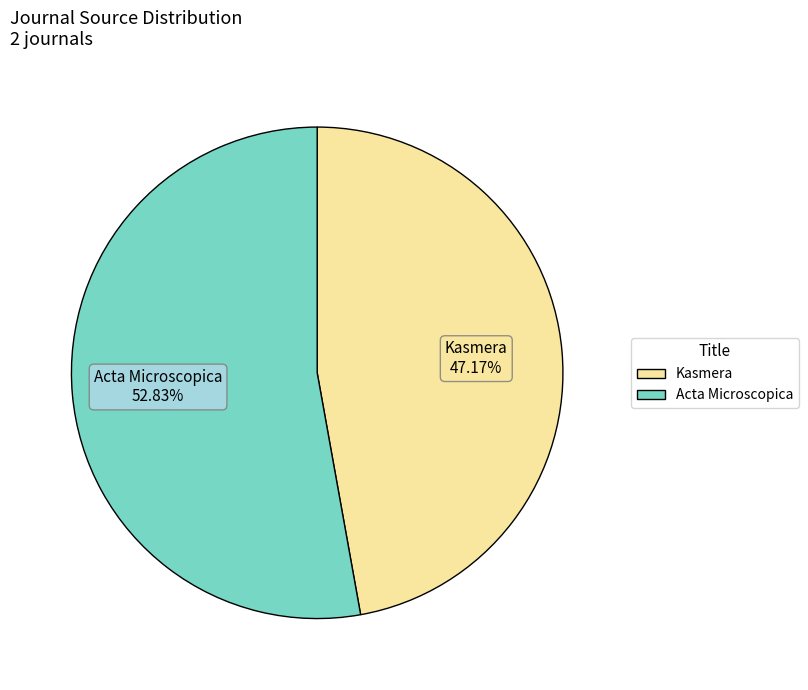

Approximately how many times larger is the value at Acta Microscopica compared to Kasmera?

1.1